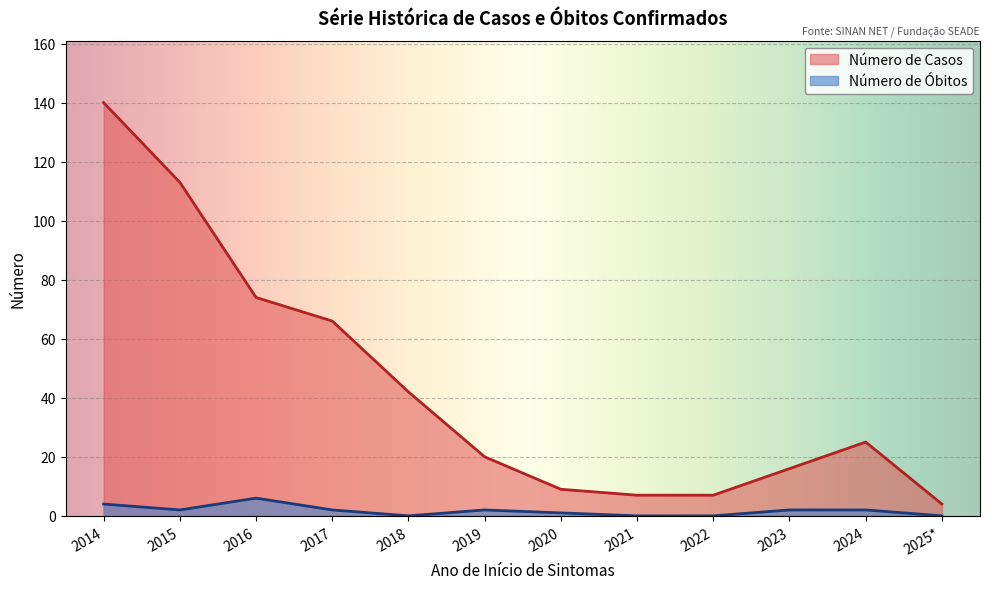

Is it true that Número de Casos equals 38 at 2024?

False